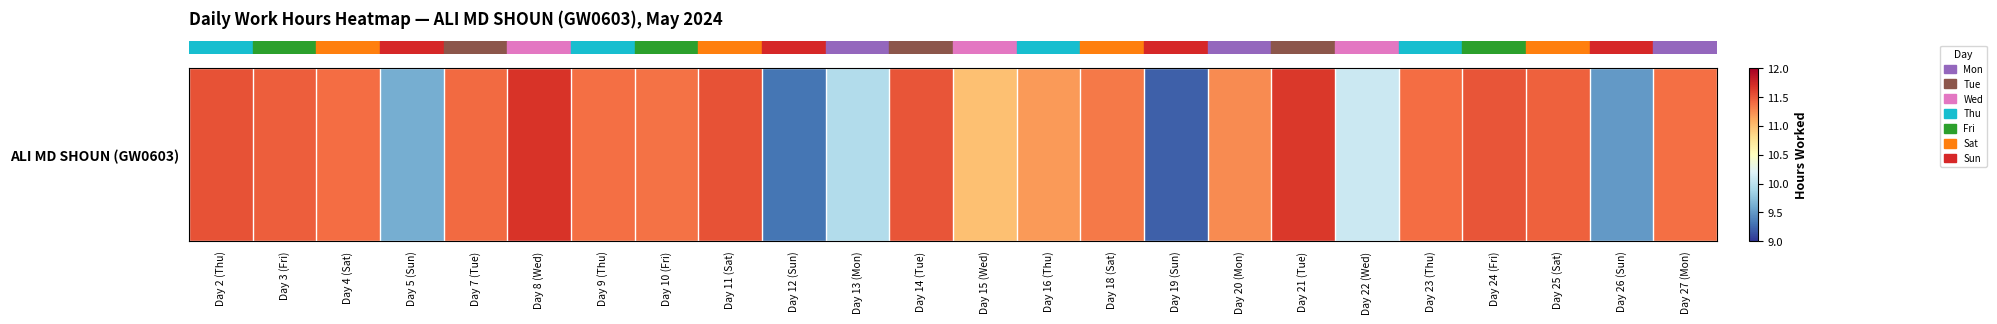

How many values are below 11?

7